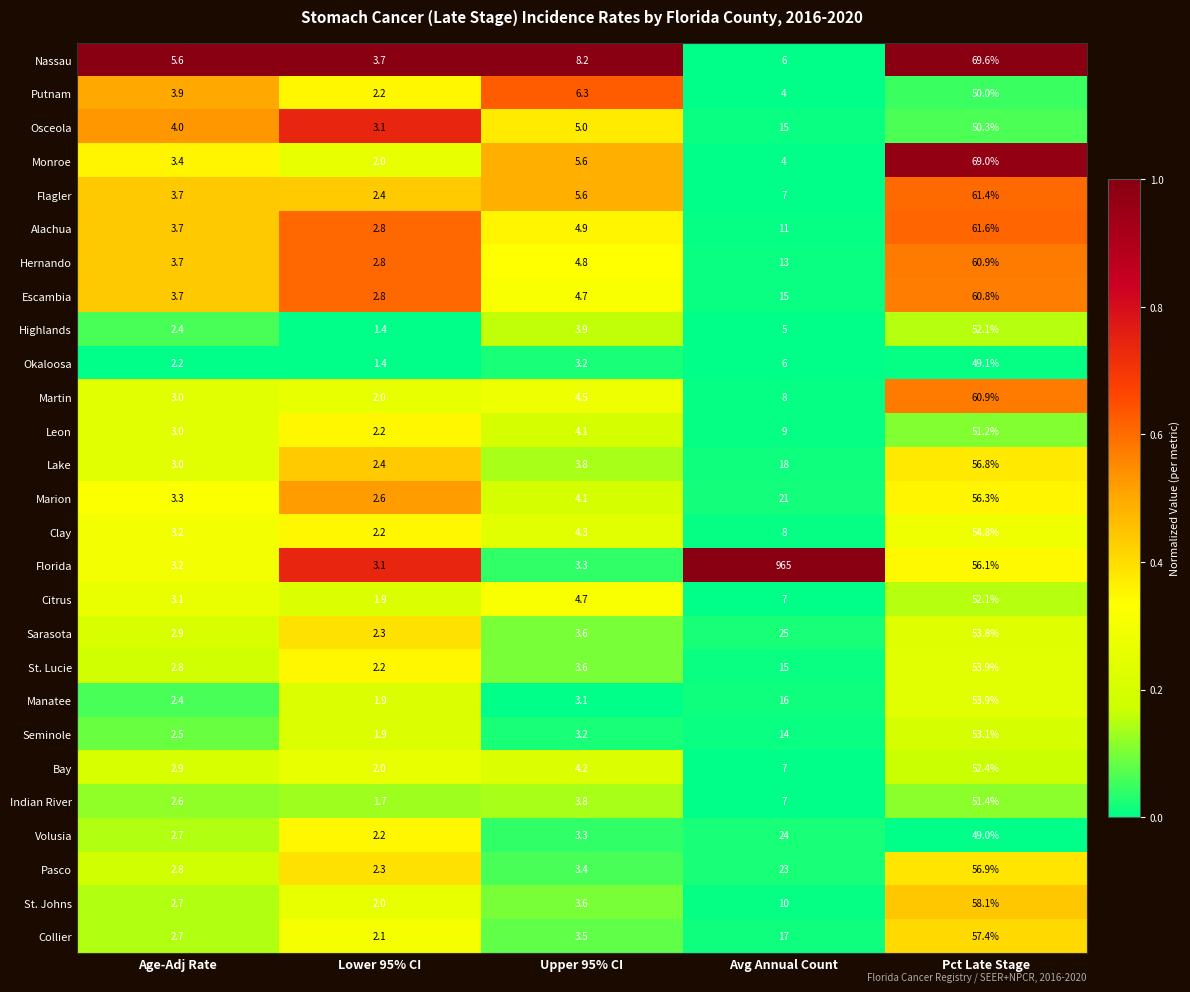

Rank the categories by Flagler value from highest to lowest.

Pct Late Stage, Avg Annual Count, Upper 95% CI, Age-Adj Rate, Lower 95% CI